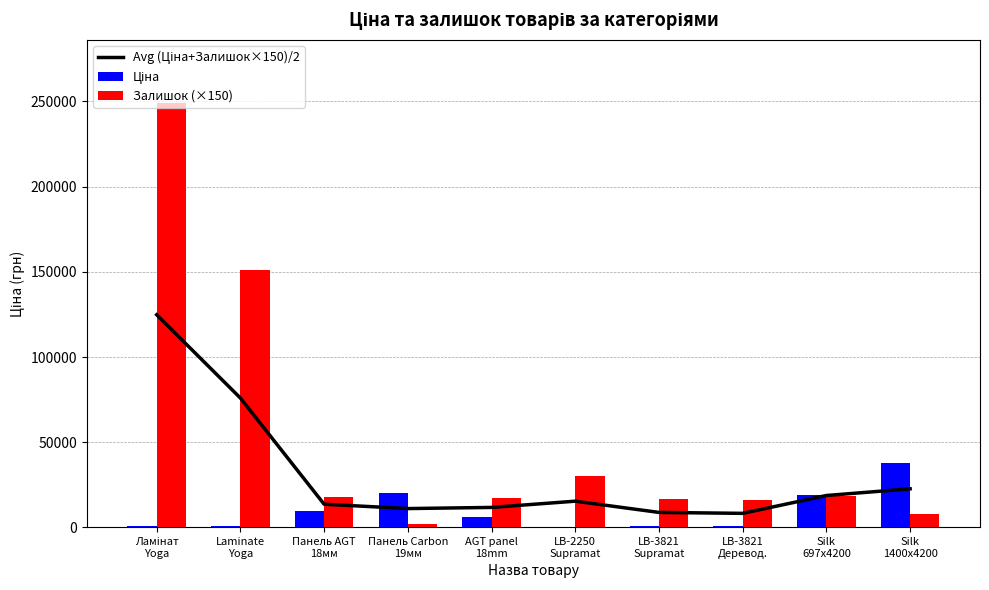

At how many categories does at least one series exceed 60740?

2